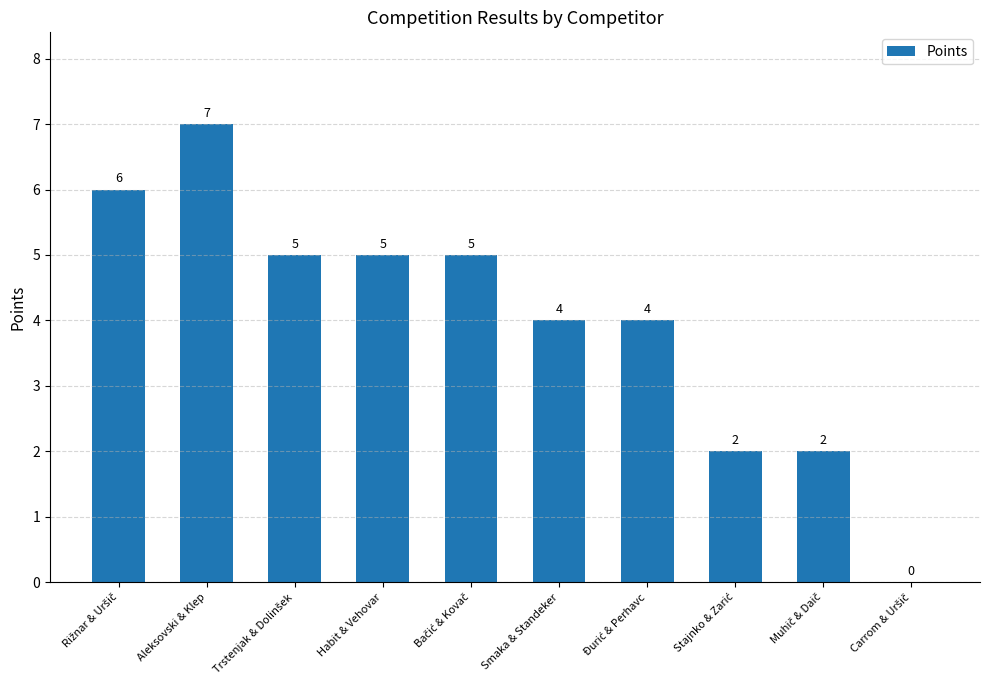

What is the greatest value displayed?

7